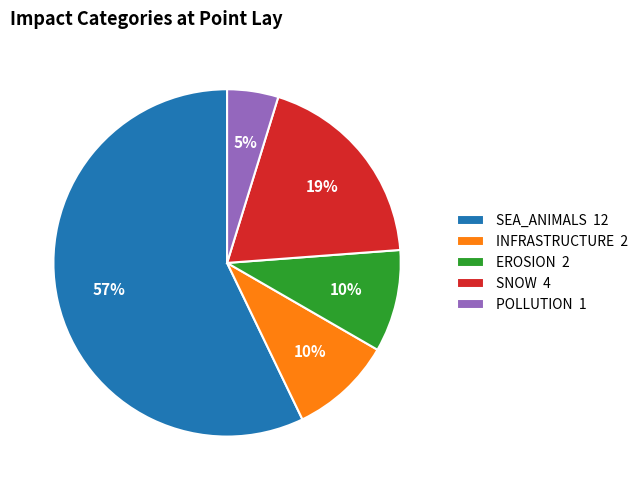

Which slice is the largest?

SEA_ANIMALS